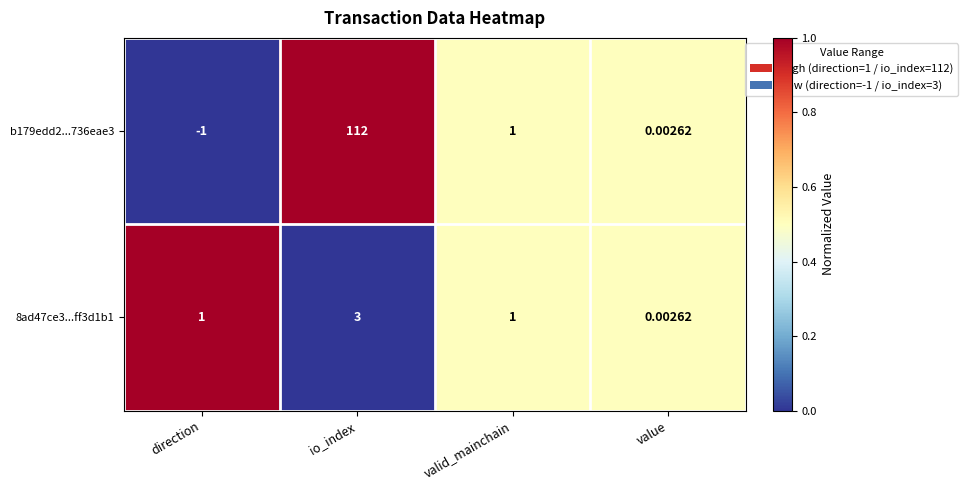

Is the value of b179edd2...736eae3 at direction greater than the value of 8ad47ce3...ff3d1b1 at value?

No